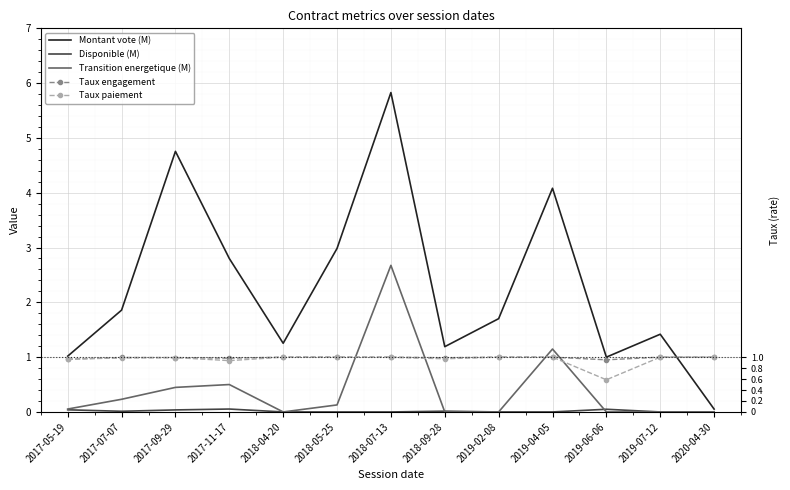

At which label is Disponible (M) closest to 0?

2018-04-20